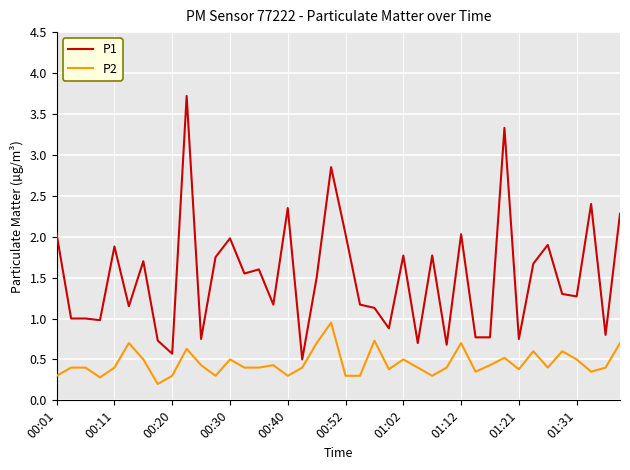

What is the minimum value for P2?

0.2